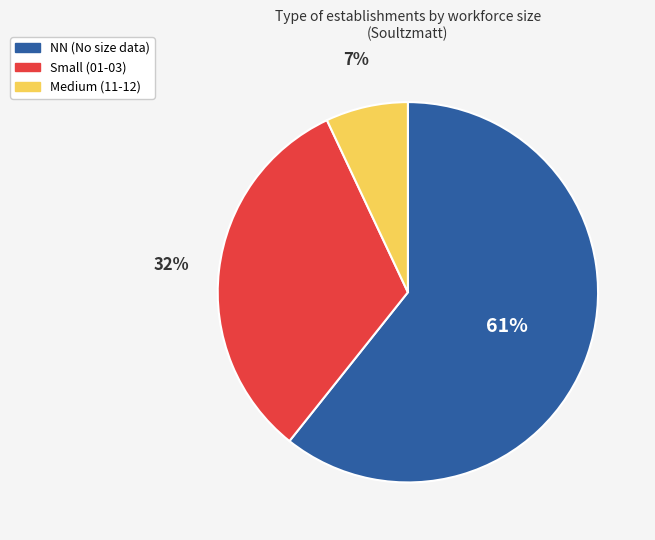

Which slice is the smallest?

Medium (11-12)